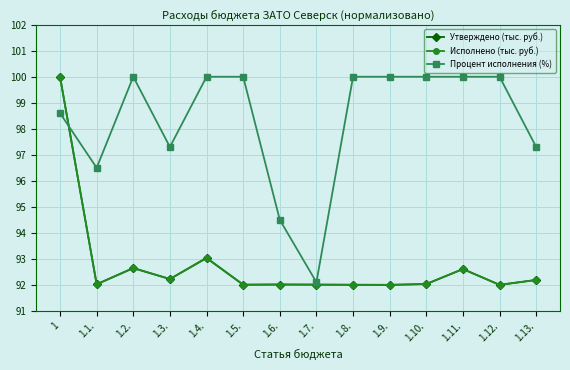

True or false: Процент исполнения (%) has a value of 133.9 at 1.12..

False